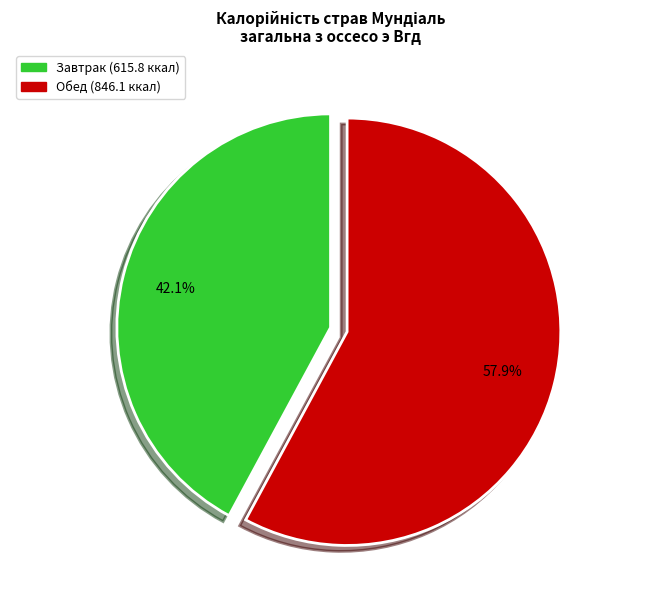

Does any single category account for the majority?

Yes